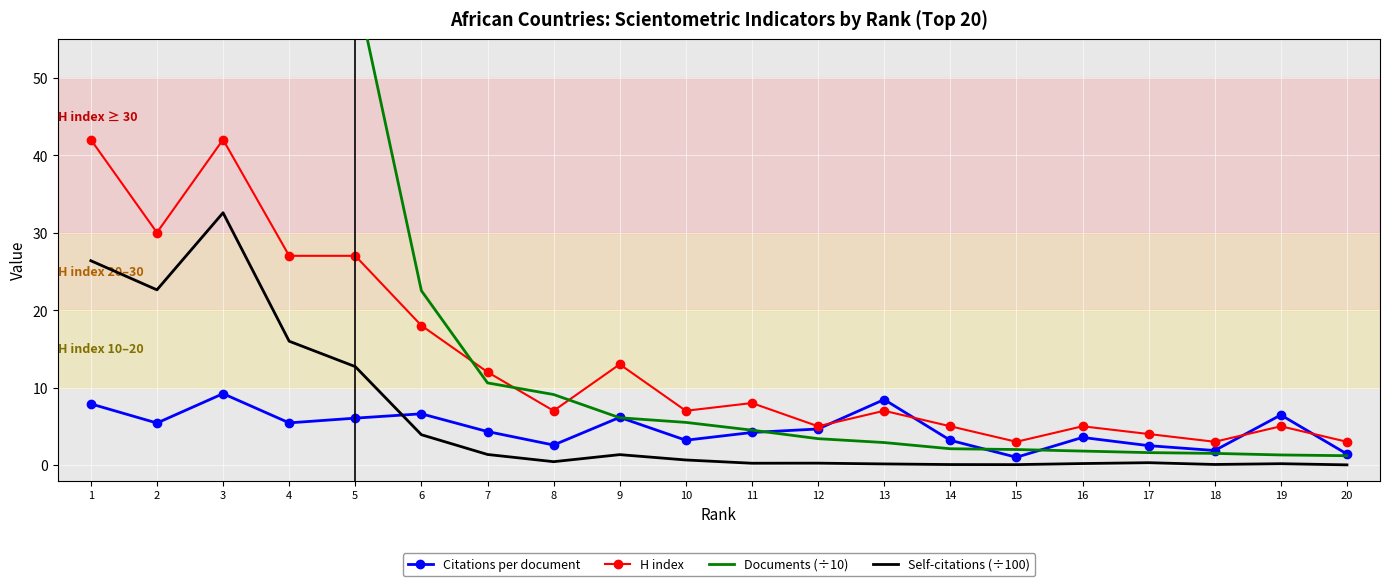

What is the average value of the Self-citations (÷100) series?

6.0